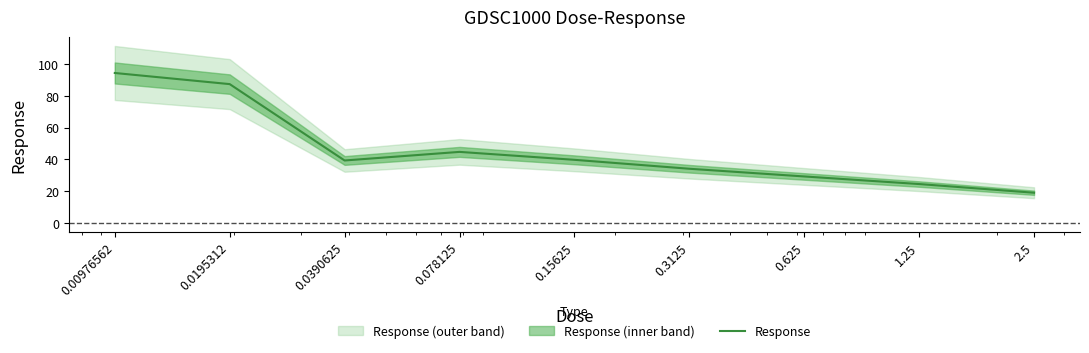

The value at 0.15625 is 14.8. True or false?

False